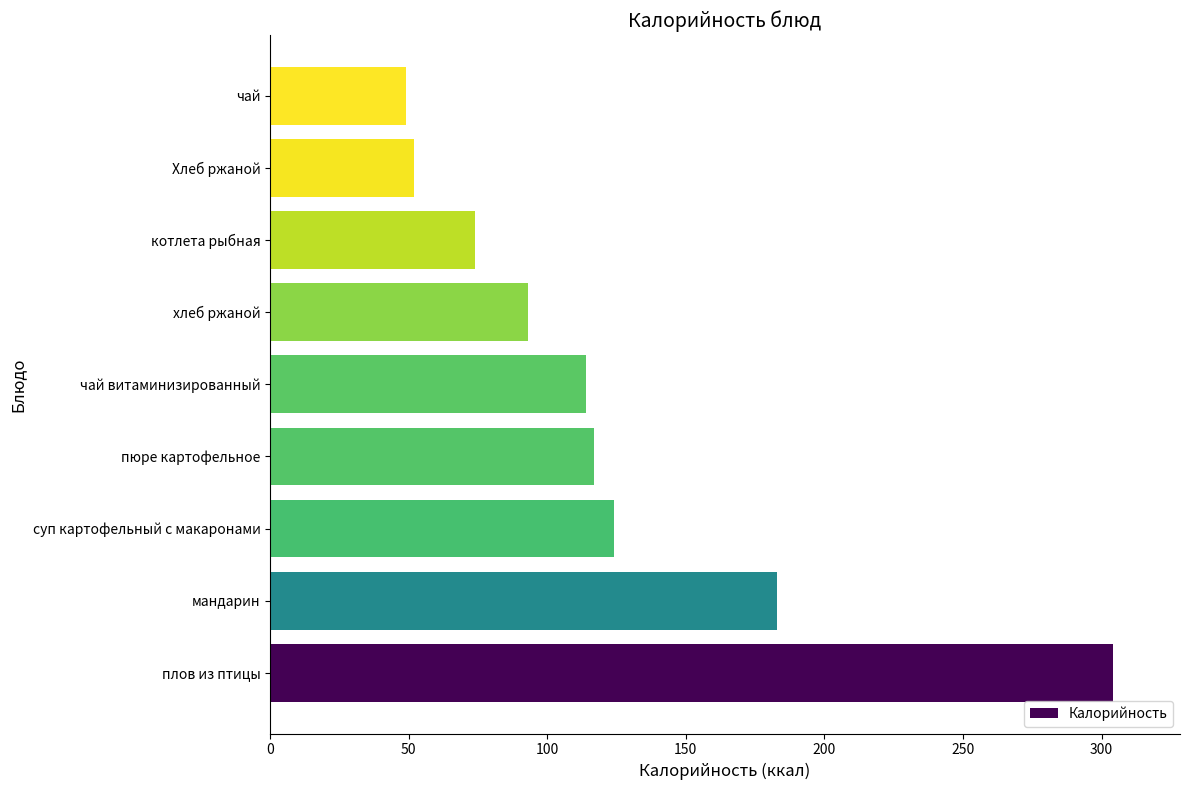

Rank the categories by value from highest to lowest.

плов из птицы, мандарин, суп картофельный с макаронами, пюре картофельное, чай витаминизированный, хлеб ржаной, котлета рыбная, Хлеб ржаной, чай